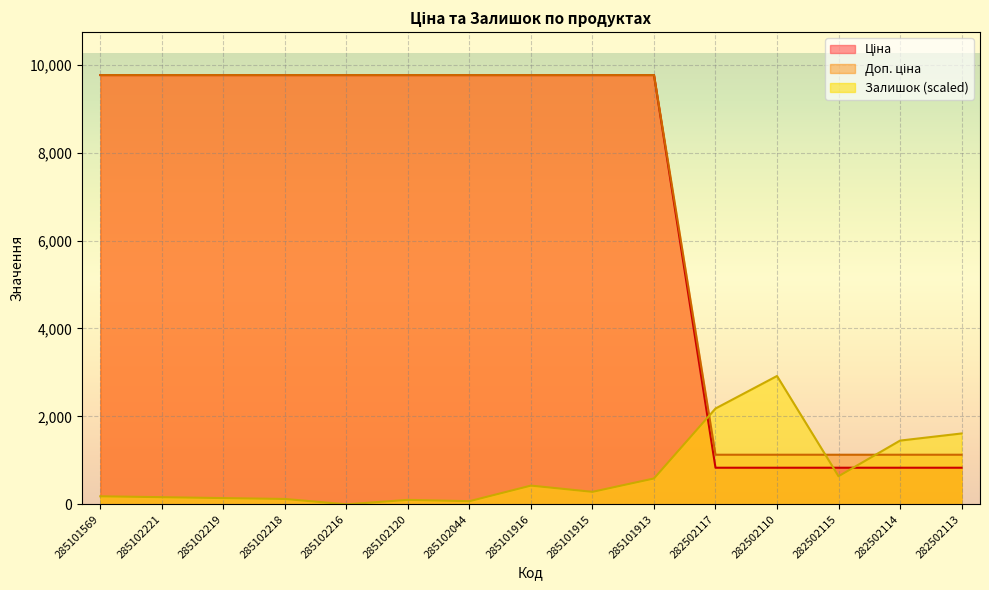

Reading left to right, what are all the values shown in this chart?

Ціна: 9764.4	9764.4	9764.4	9764.4	9764.4	9764.4	9764.4	9764.4	9764.4	9764.4	832.4	832.4	832.4	832.4	832.4
Доп. ціна: 9764.4	9764.4	9764.4	9764.4	9764.4	9764.4	9764.4	9764.4	9764.4	9764.4	1128.0	1128.0	1128.0	1128.0	1128.0
Залишок: 182.4	162.2	141.9	121.6	0.0	101.4	71.0	425.7	283.8	587.9	2179.3	2919.2	638.6	1449.5	1611.6